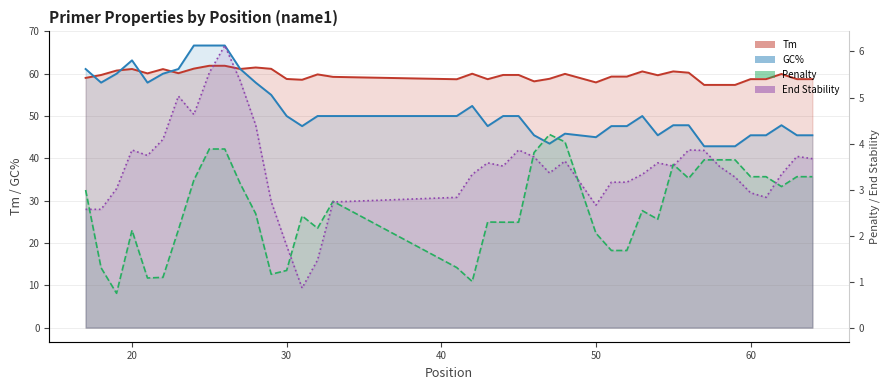

What is the average value of the Penalty series?

2.6